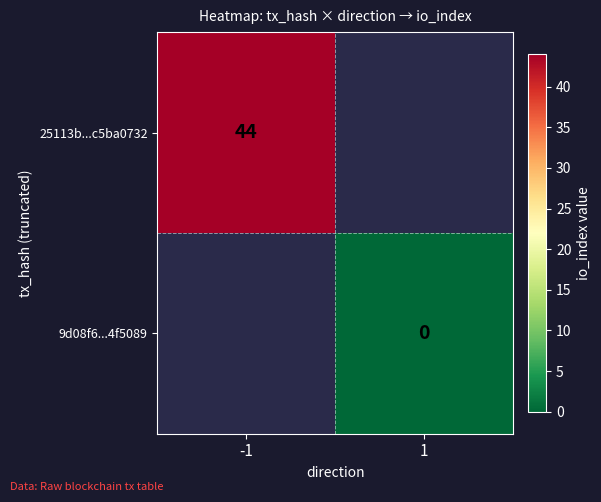

Is it true that 25113b...c5ba0732 equals 44 at -1?

True